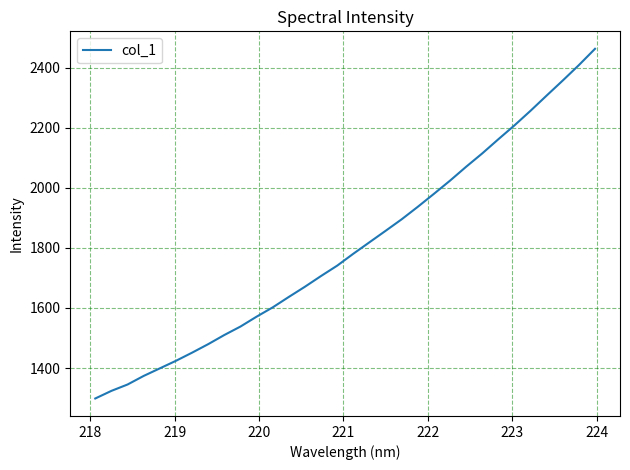

What is the maximum value shown in the chart?

2462.3